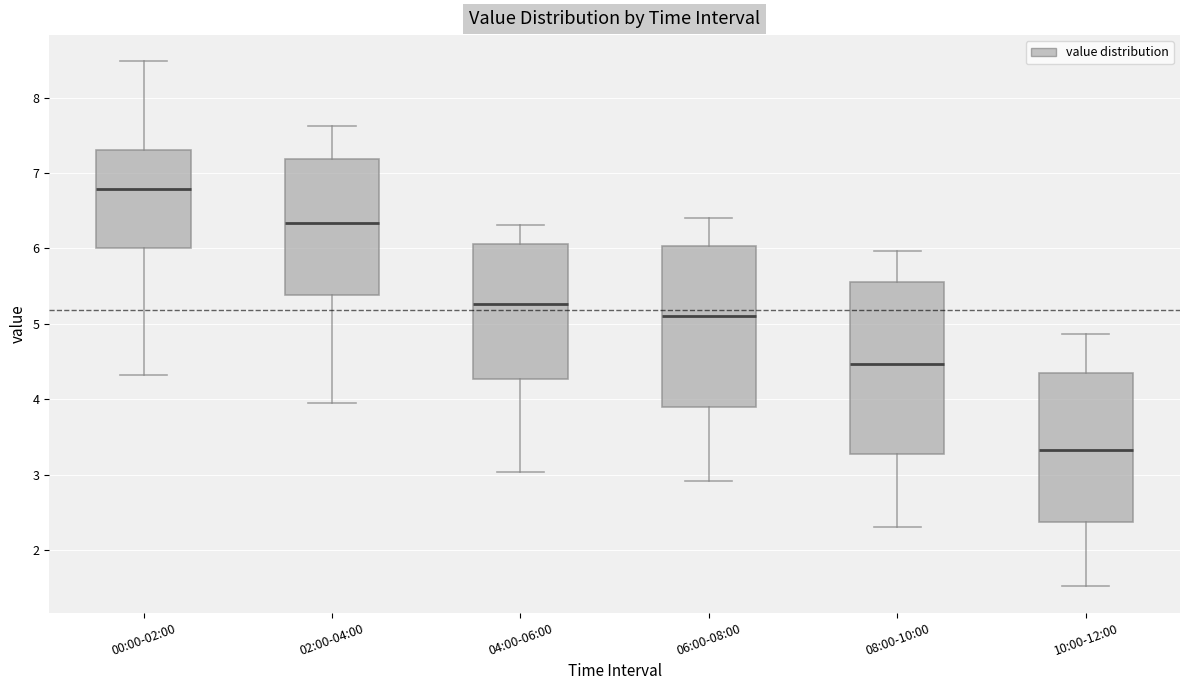

Reading left to right, transcribe this box plot: for each box, give where its median line is, the range the box spans, and where its two whiskers end, as read against the y-axis. The values are not printed on the chart, so give them approximately, as read against the axis.

00:00-02:00: median 6.8, box 6.0 to 7.3, whiskers 4.3 to 8.5
02:00-04:00: median 6.3, box 5.4 to 7.2, whiskers 4.0 to 7.6
04:00-06:00: median 5.3, box 4.3 to 6.1, whiskers 3.0 to 6.3
06:00-08:00: median 5.1, box 3.9 to 6.0, whiskers 2.9 to 6.4
08:00-10:00: median 4.5, box 3.3 to 5.6, whiskers 2.3 to 6.0
10:00-12:00: median 3.3, box 2.4 to 4.3, whiskers 1.5 to 4.9